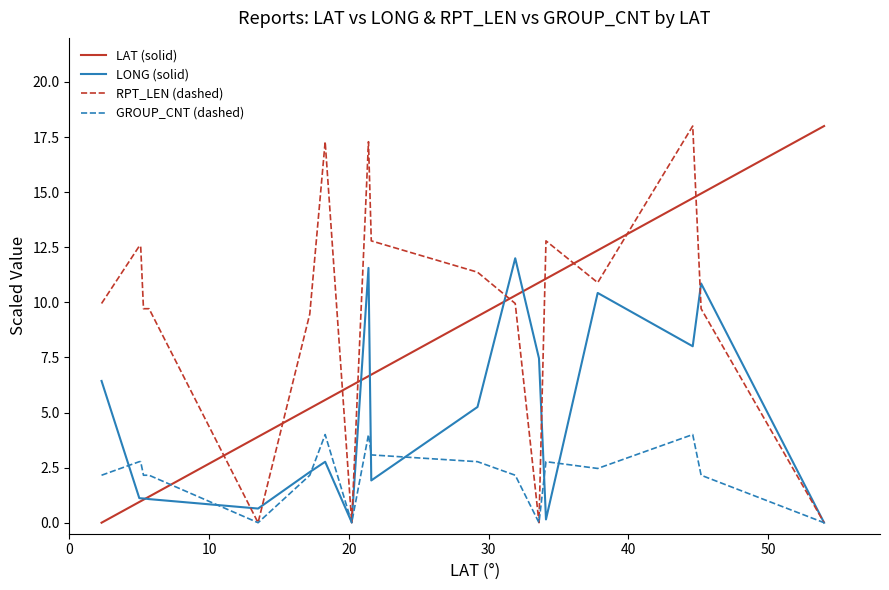

Rank the series by their average value, from highest to lowest.

RPT_LEN (dashed), LAT (solid), LONG (solid), GROUP_CNT (dashed)